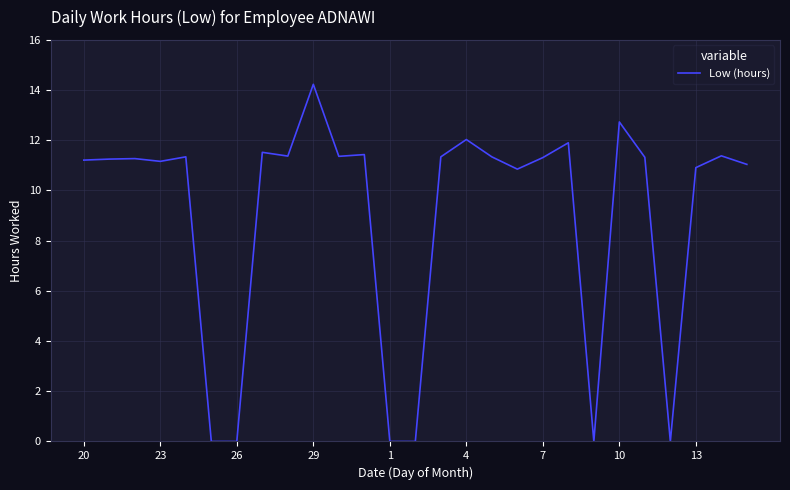

What is the maximum value shown in the chart?

14.2